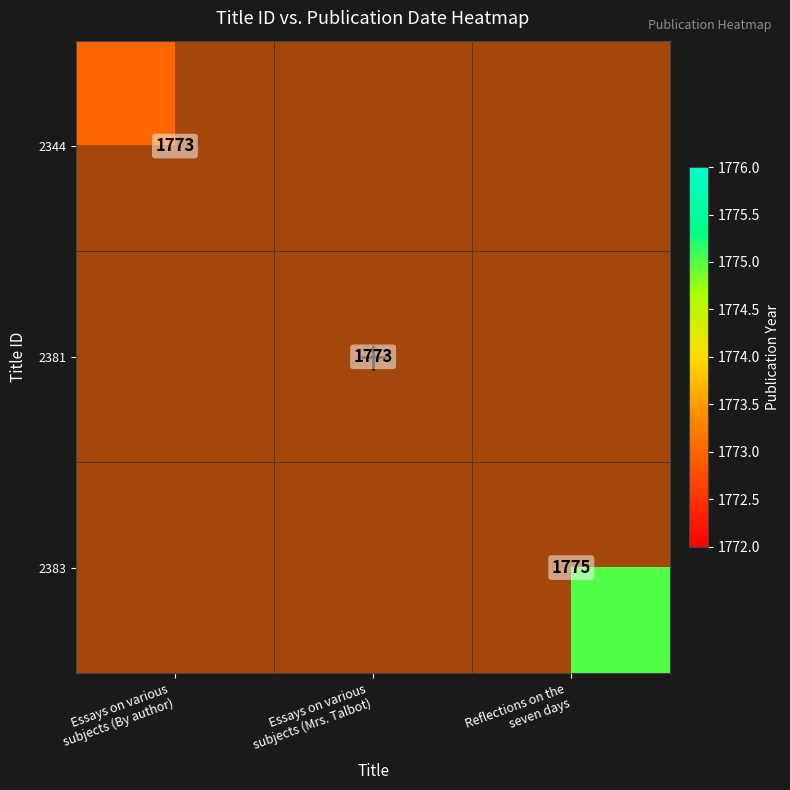

Read the 2383 value at Reflections on the seven days.

1775.0